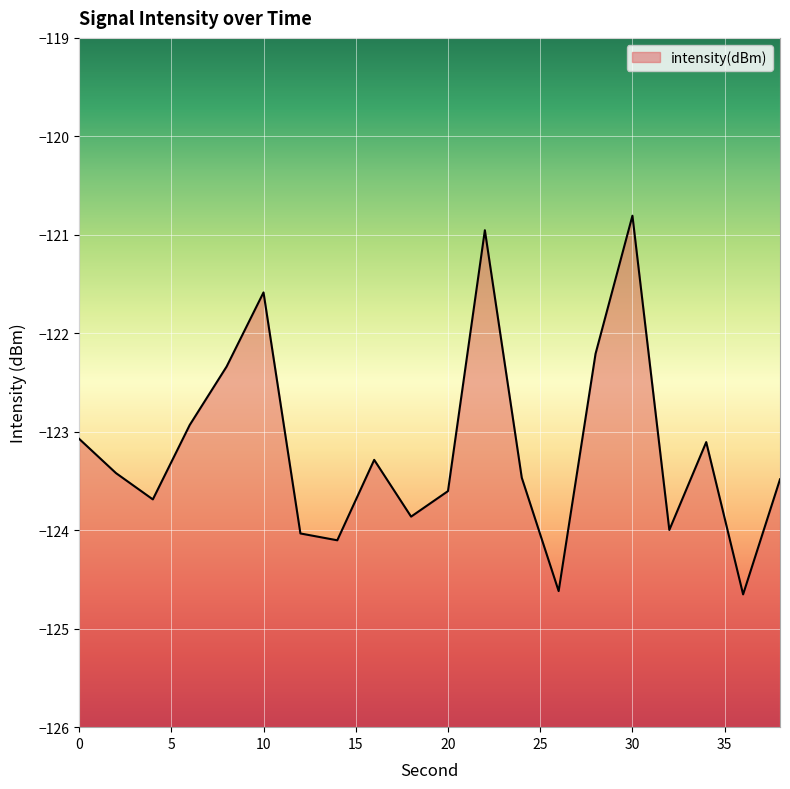

How many values are below -123?

14